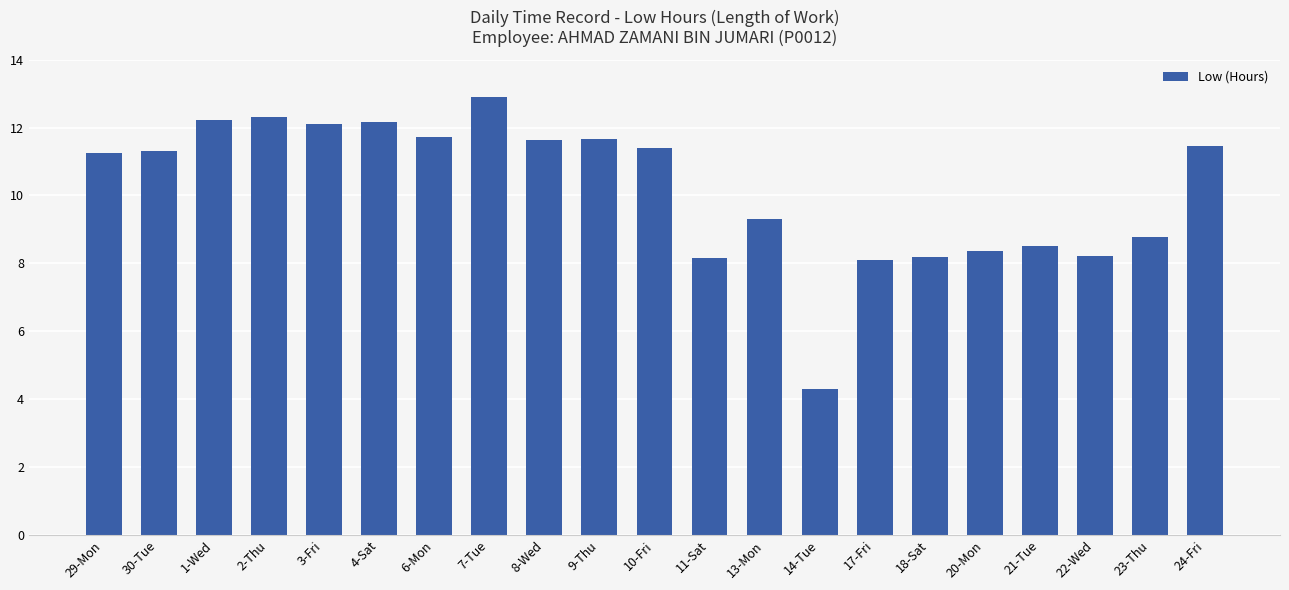

What is the label of the 8th bar from the right?

14-Tue